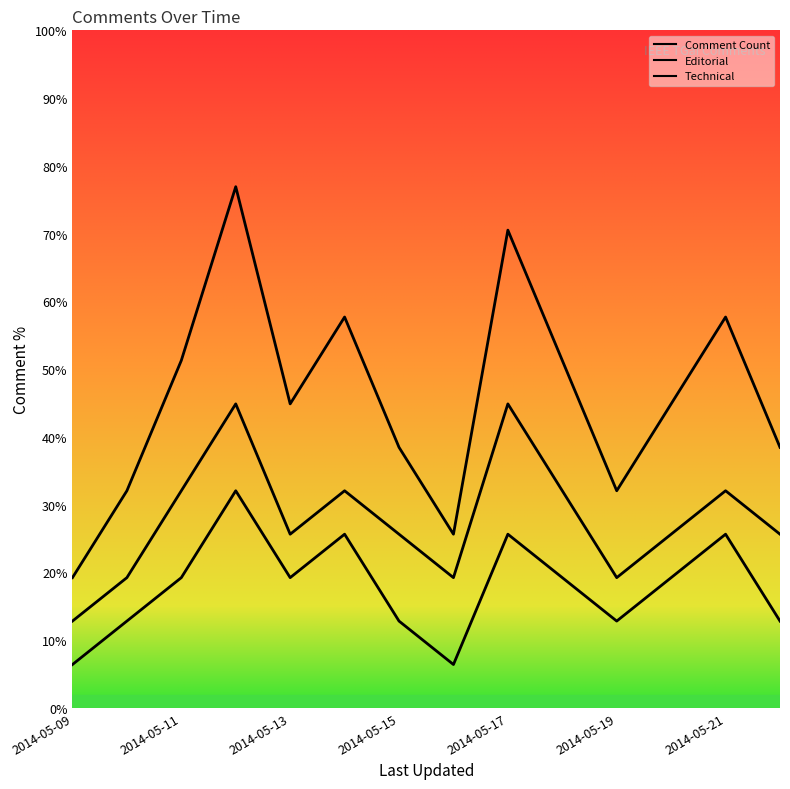

Between 2014-05-11 and 2014-05-14, which is larger?

2014-05-14